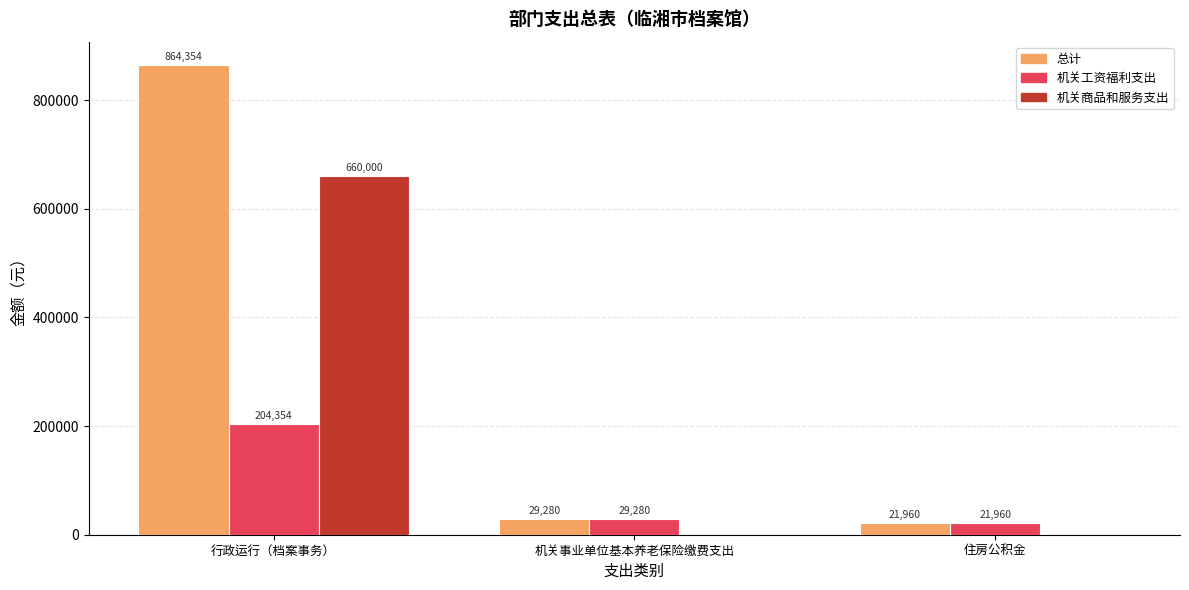

At which label does 总计 first exceed 29280?

行政运行（档案事务）